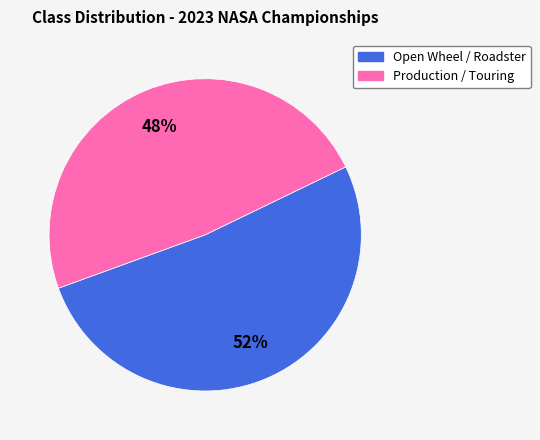

How many segments does this pie chart have?

2